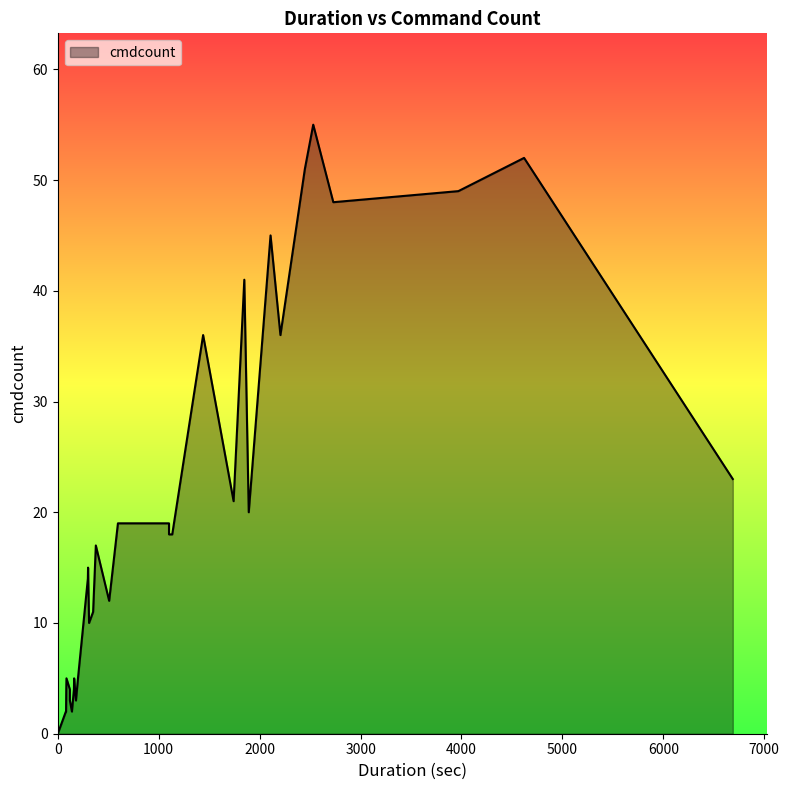

What is the value of the 30th point from the left?

18